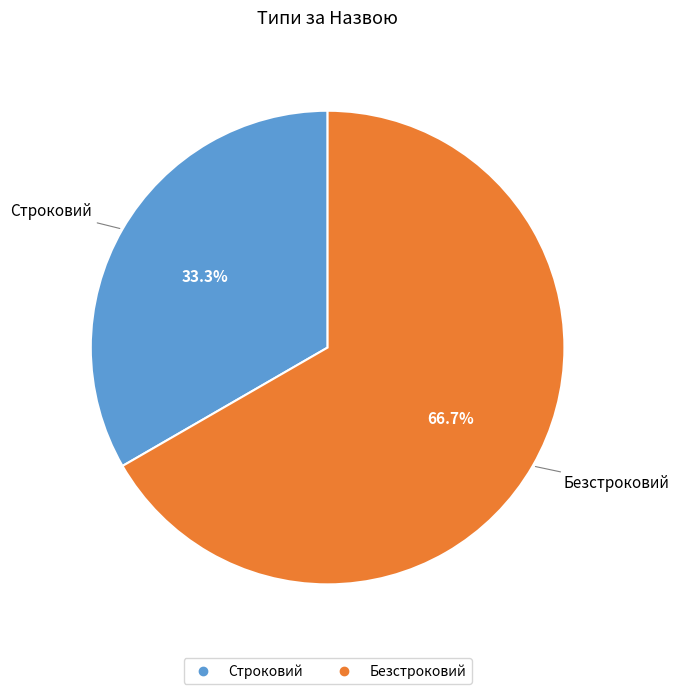

Is Безстроковий the majority of the pie?

Yes